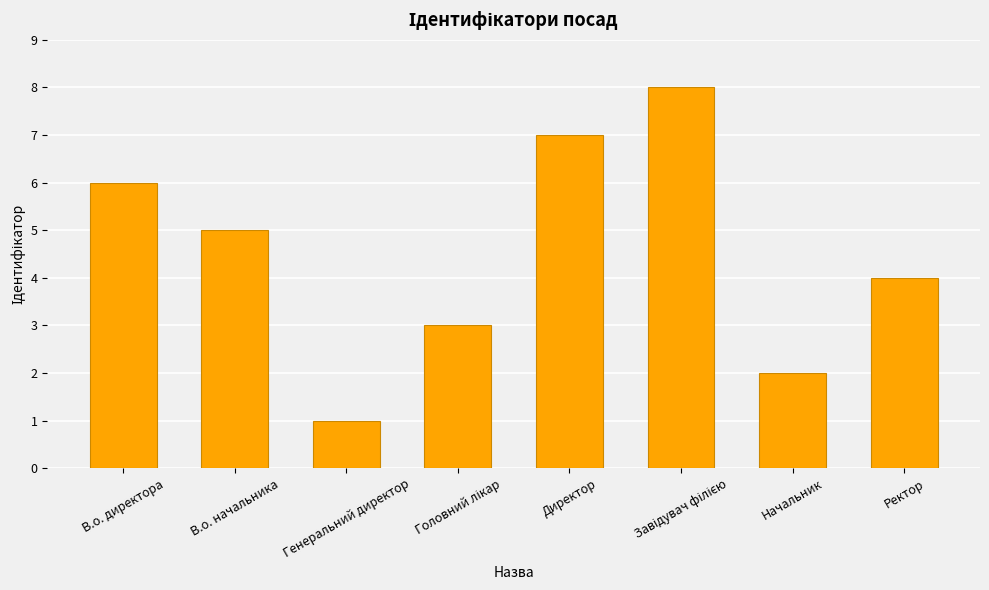

Reading left to right, transcribe all the data shown in this chart.

6	5	1	3	7	8	2	4